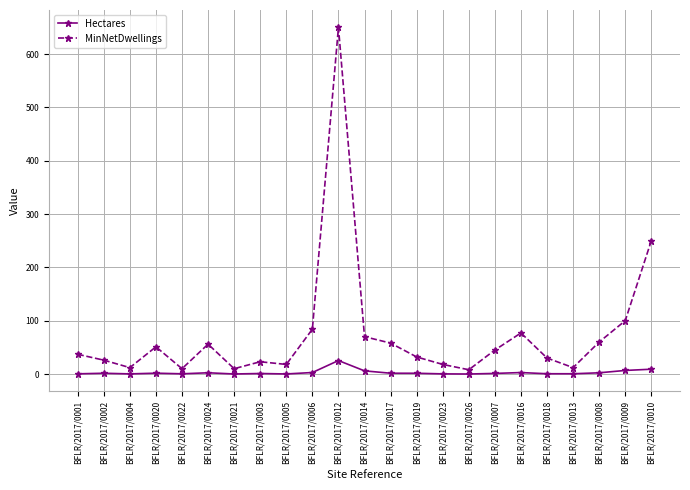

Rank the series at BFLR/2017/0005 from lowest to highest value.

Hectares, MinNetDwellings